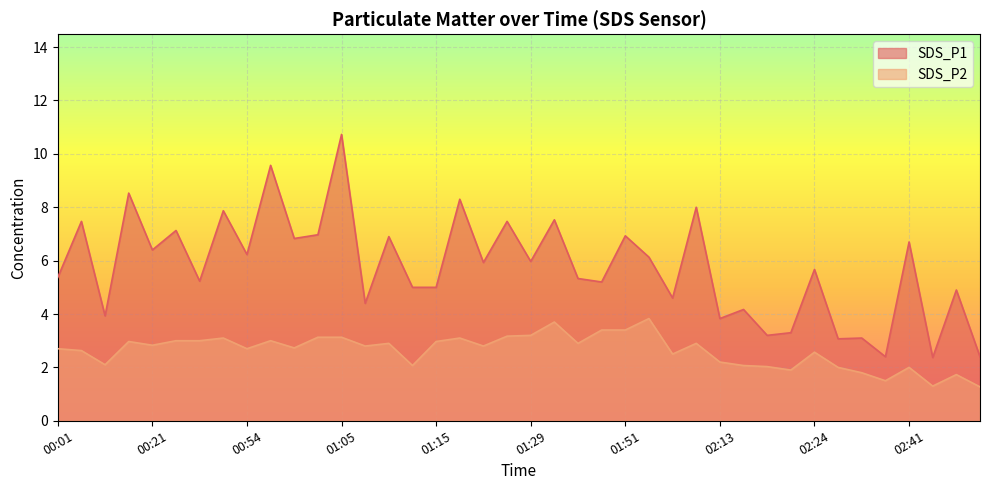

Reading left to right, what are all the values shown in this chart?

SDS_P1: 00:01=5.4	00:04=7.5	00:08=3.9	00:14=8.5	00:21=6.4	00:28=7.1	00:42=5.2	00:51=7.9	00:54=6.2	00:57=9.6	01:00=6.8	01:02=7.0	01:05=10.7	01:07=4.4	01:10=6.9	01:12=5.0	01:15=5.0	01:18=8.3	01:20=5.9	01:27=7.5	01:29=6.0	01:32=7.5	01:42=5.3	01:49=5.2	01:51=6.9	01:54=6.1	02:00=4.6	02:07=8.0	02:13=3.8	02:15=4.2	02:18=3.2	02:21=3.3	02:24=5.7	02:30=3.1	02:36=3.1	02:39=2.4	02:41=6.7	02:48=2.4	02:51=4.9	03:01=2.4
SDS_P2: 00:01=2.7	00:04=2.6	00:08=2.1	00:14=3.0	00:21=2.8	00:28=3.0	00:42=3.0	00:51=3.1	00:54=2.7	00:57=3.0	01:00=2.7	01:02=3.1	01:05=3.1	01:07=2.8	01:10=2.9	01:12=2.1	01:15=3.0	01:18=3.1	01:20=2.8	01:27=3.2	01:29=3.2	01:32=3.7	01:42=2.9	01:49=3.4	01:51=3.4	01:54=3.8	02:00=2.5	02:07=2.9	02:13=2.2	02:15=2.1	02:18=2.0	02:21=1.9	02:24=2.6	02:30=2.0	02:36=1.8	02:39=1.5	02:41=2.0	02:48=1.3	02:51=1.7	03:01=1.3